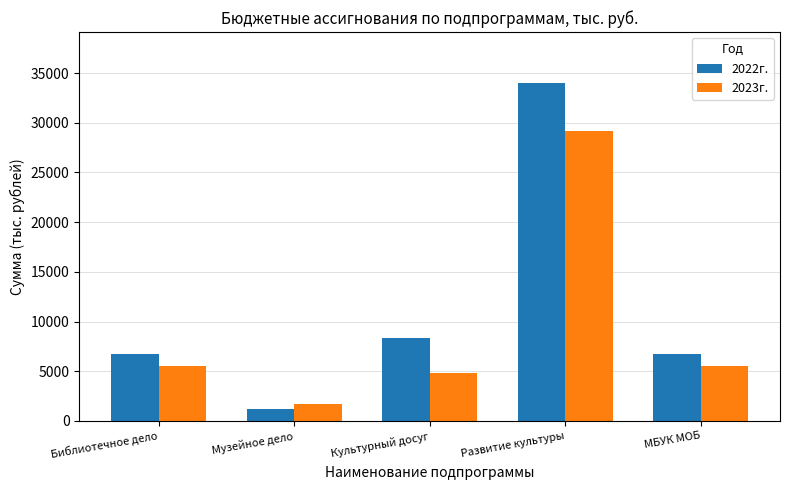

What is the label of the 4th bar from the right?

Музейное дело